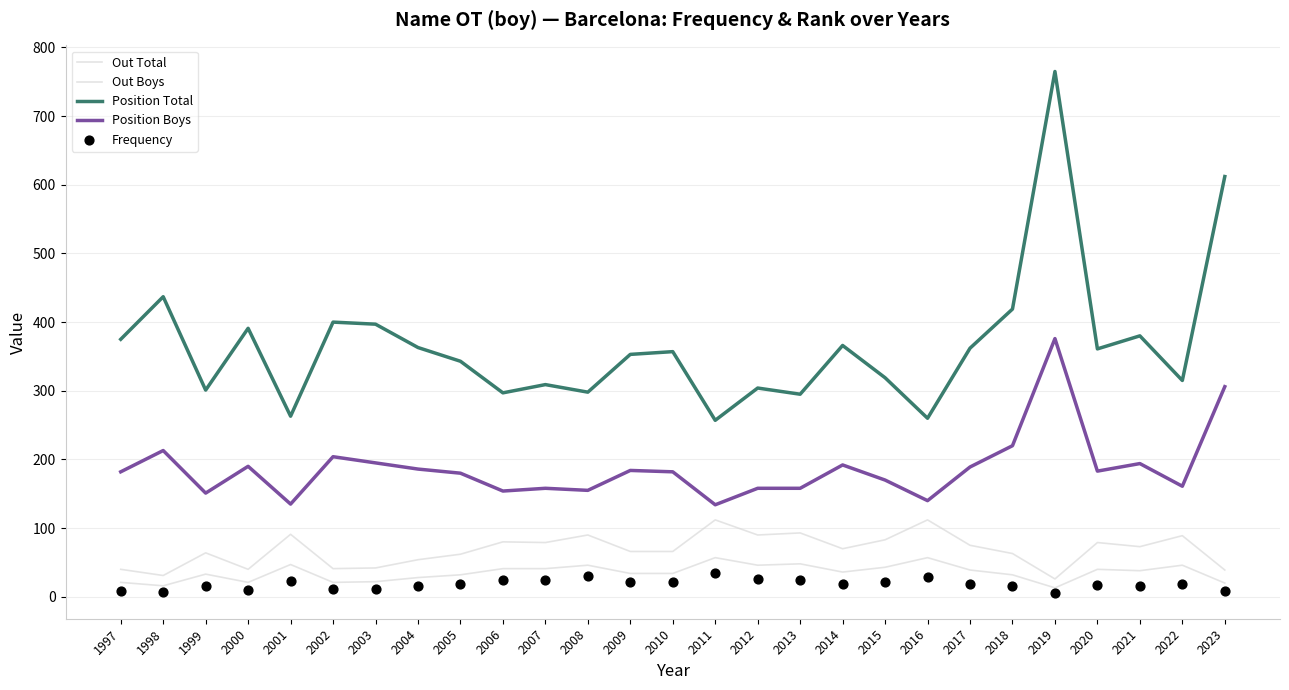

Which series reaches the maximum Y coordinate?

Position Total